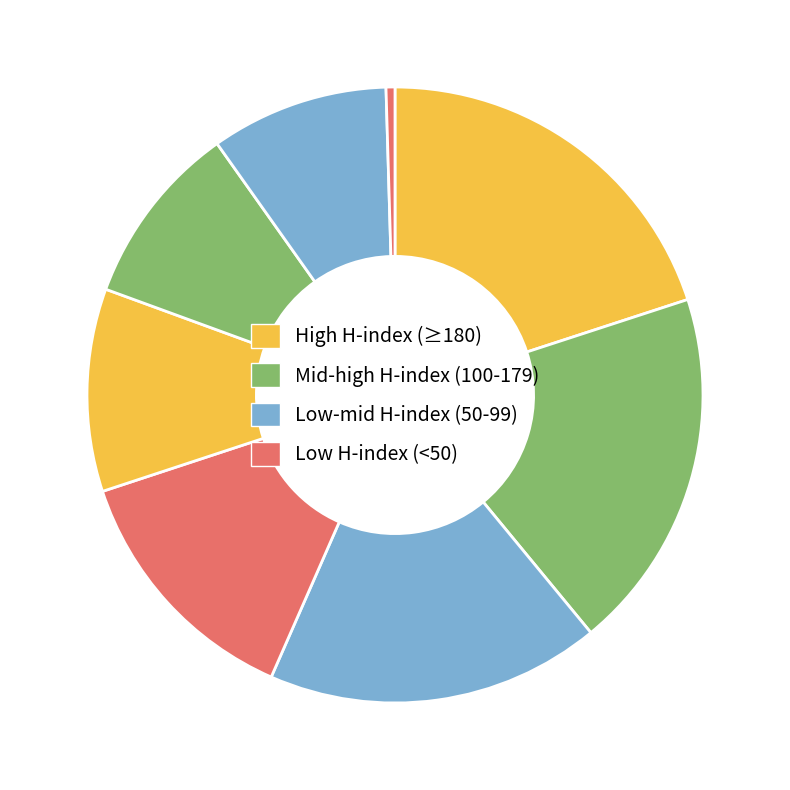

Count the number of slices in the pie.

8